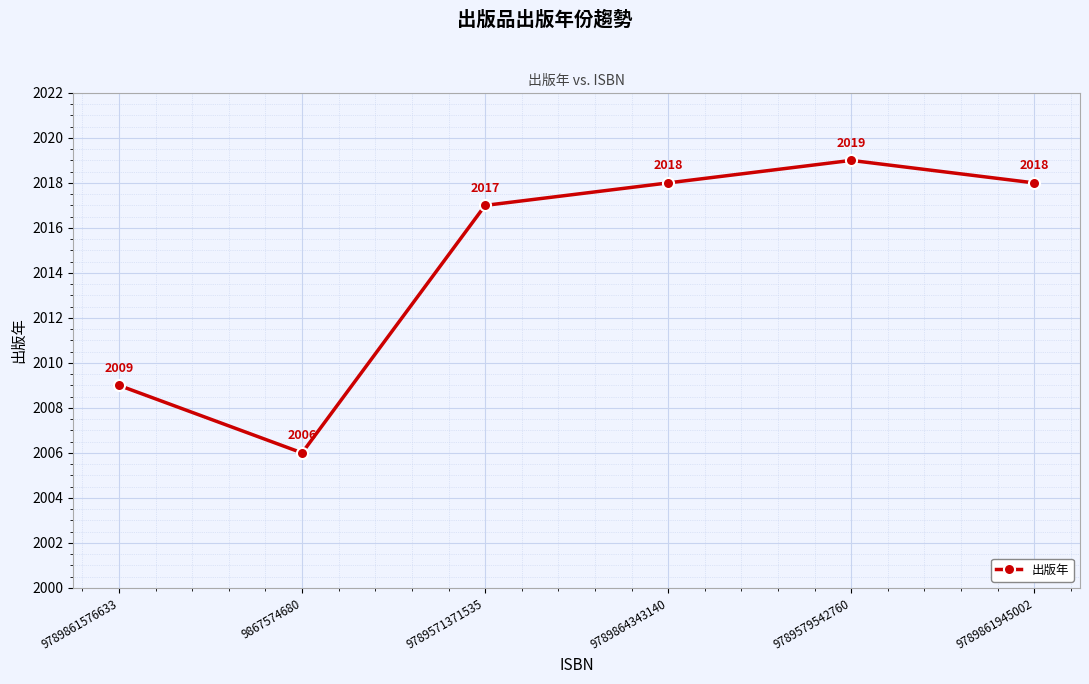

How many points are lower than both their immediate neighbors (excluding endpoints)?

1